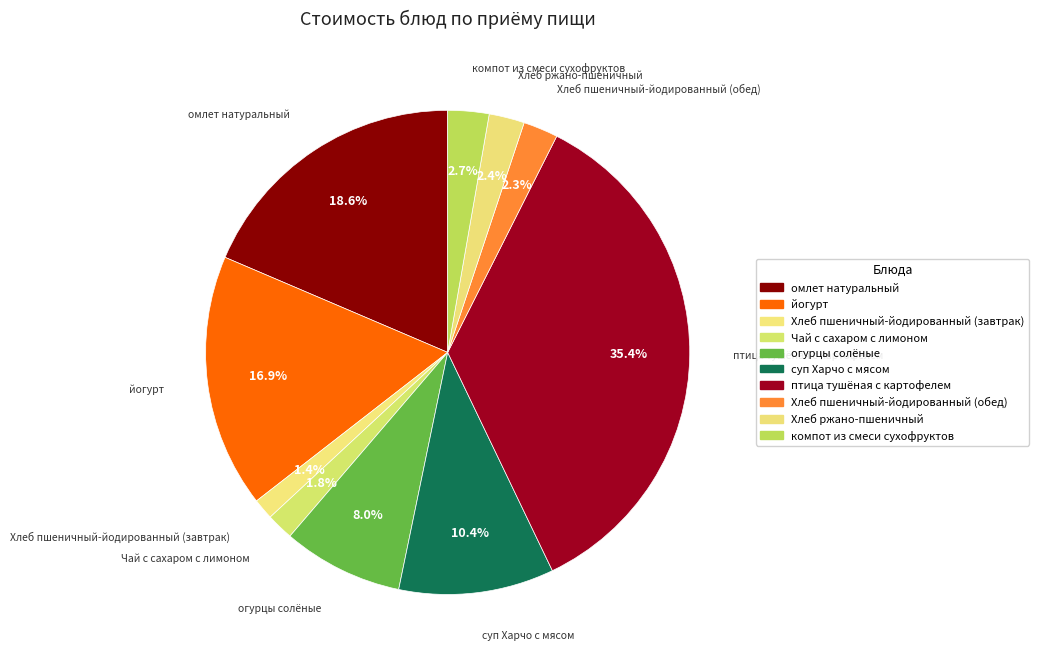

Combined, what portion of the pie is суп Харчо с мясом and Хлеб пшеничный-йодированный (завтрак)?

11.8%